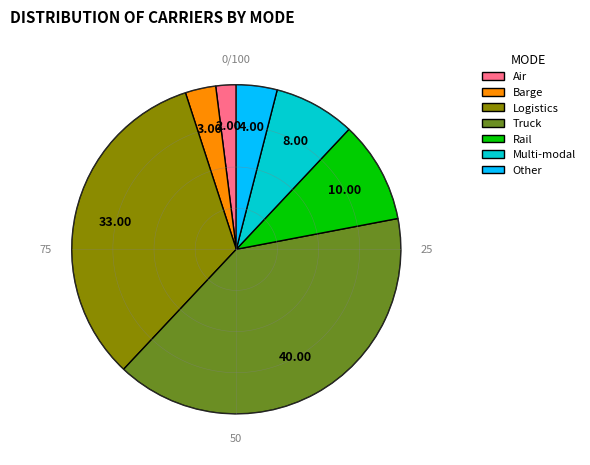

To the nearest percent, what is the difference between the Other and Barge slice percentages?

1%